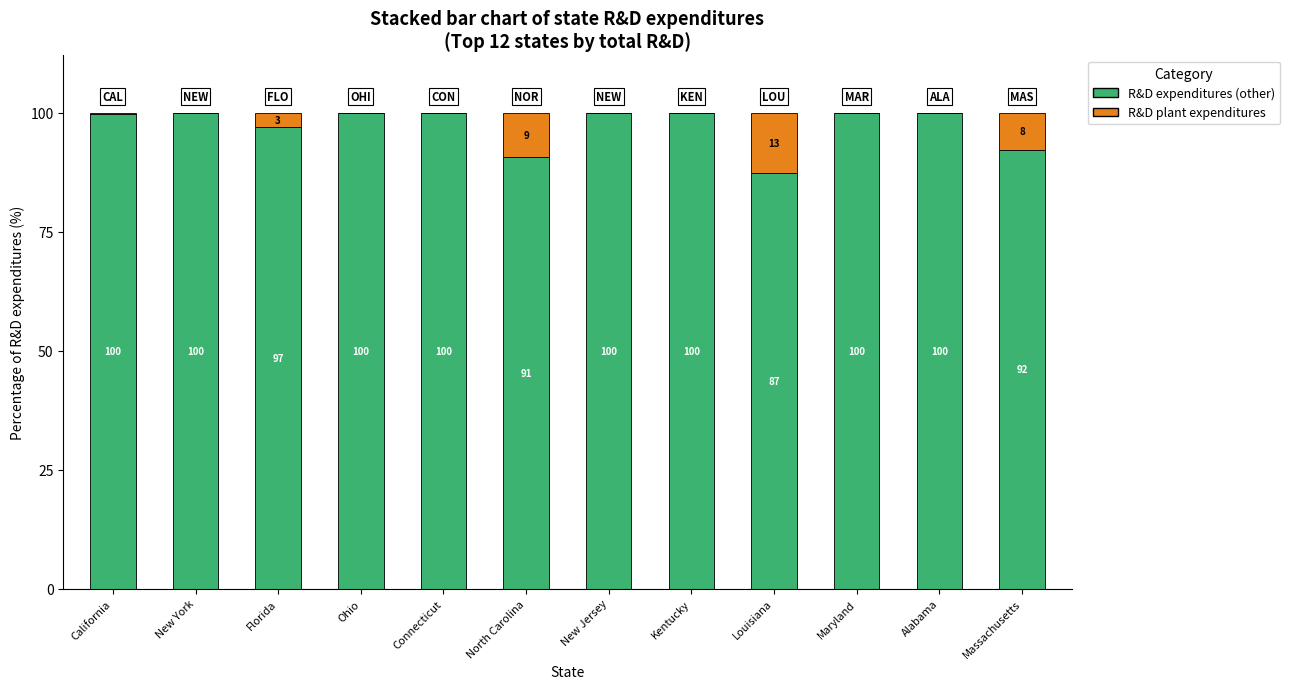

The R&D expenditures (other) series shows 99.8 at California. True or false?

True